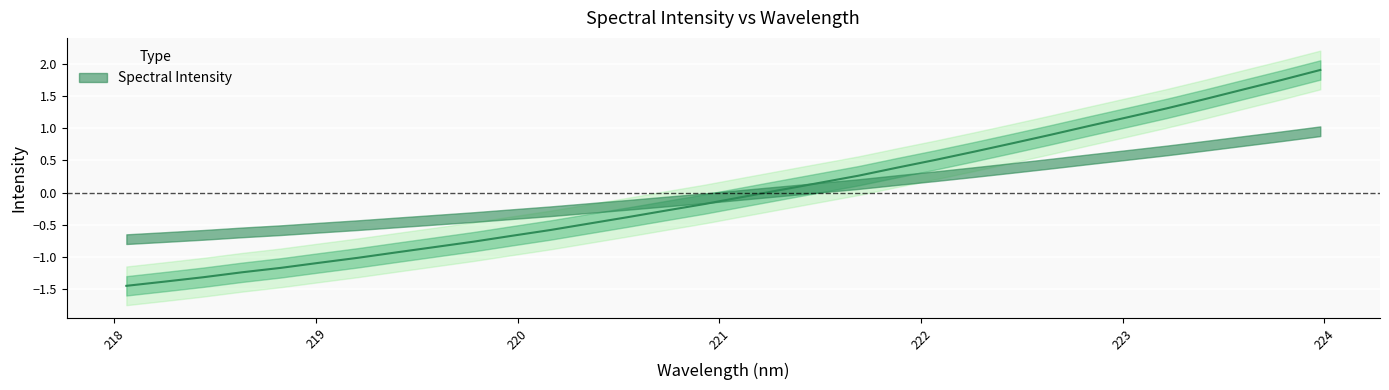

Between 220.1623 and 221.3083, which is larger?

221.3083